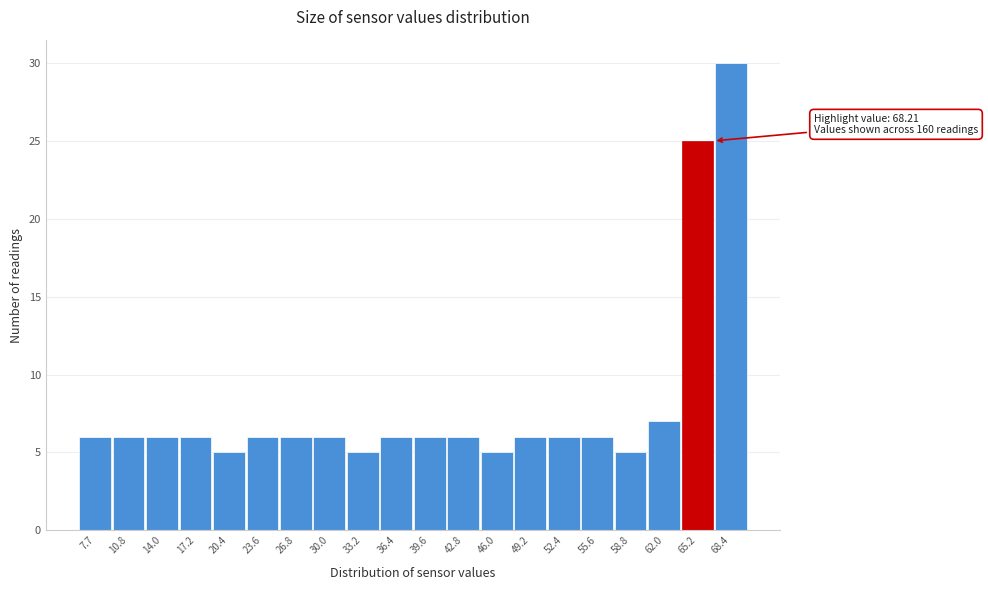

Reading left to right, transcribe all the data shown in this chart.

6	6	6	6	5	6	6	6	5	6	6	6	5	6	6	6	5	7	25	30